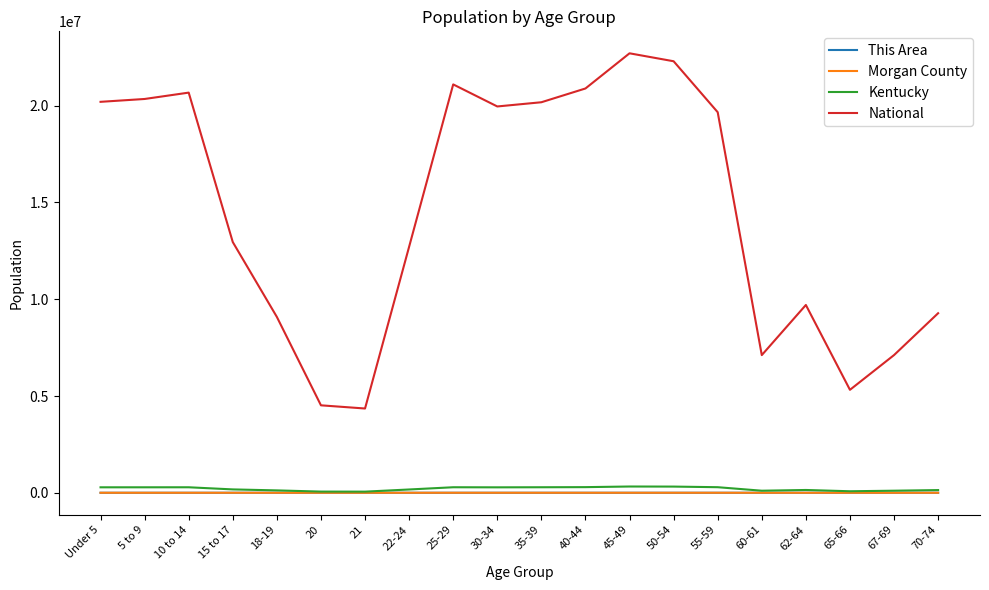

At how many categories does at least one series exceed 22693605?

1